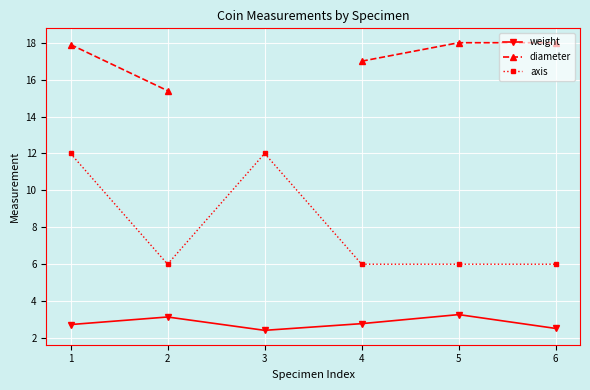

At how many categories does at least one series exceed 5?

6